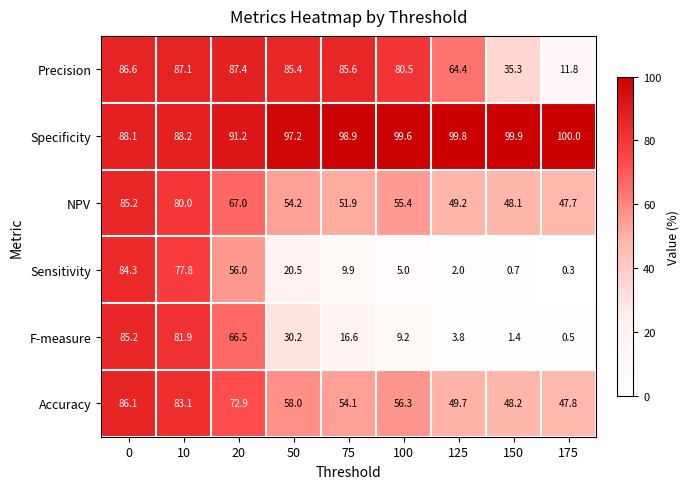

How many data points in Precision are above 85?

5